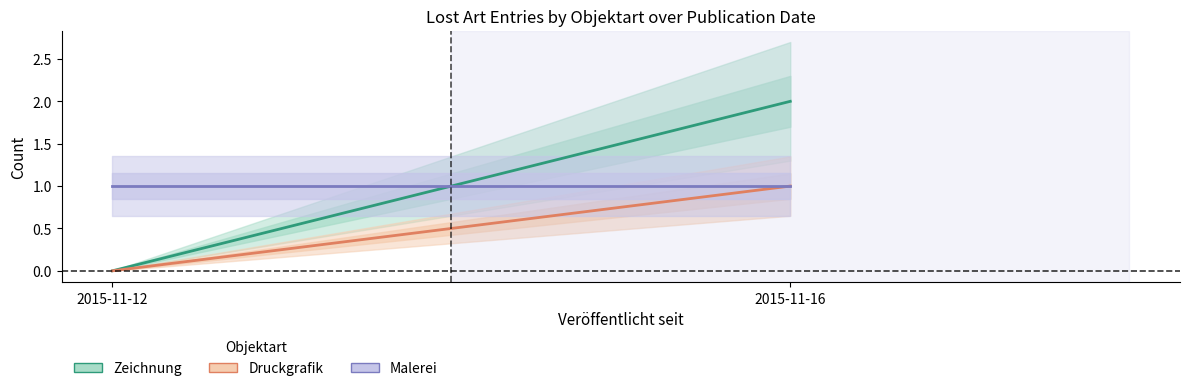

Reading right to left, list all the values displayed in this chart.

Zeichnung: 2015-11-16=2	2015-11-12=0
Druckgrafik: 2015-11-16=1	2015-11-12=0
Malerei: 2015-11-16=1	2015-11-12=1